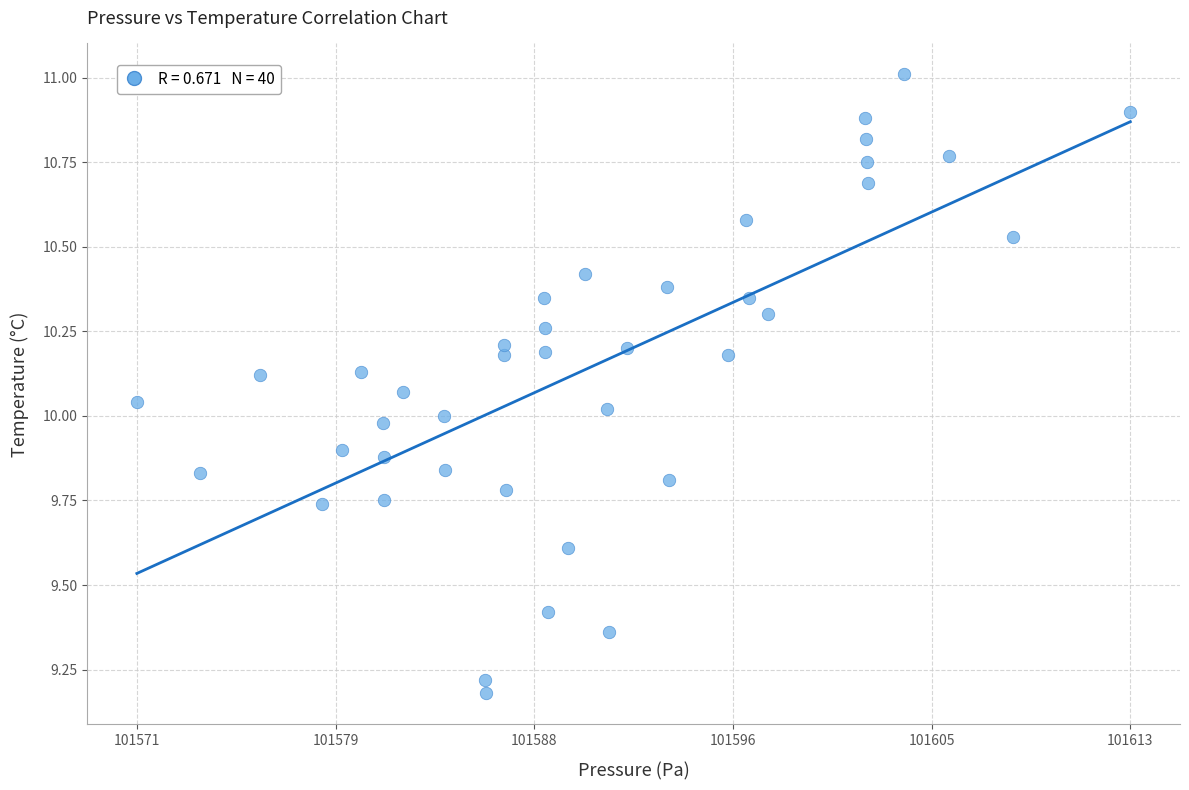

What is the range of Y values (max minus min)?

1.8